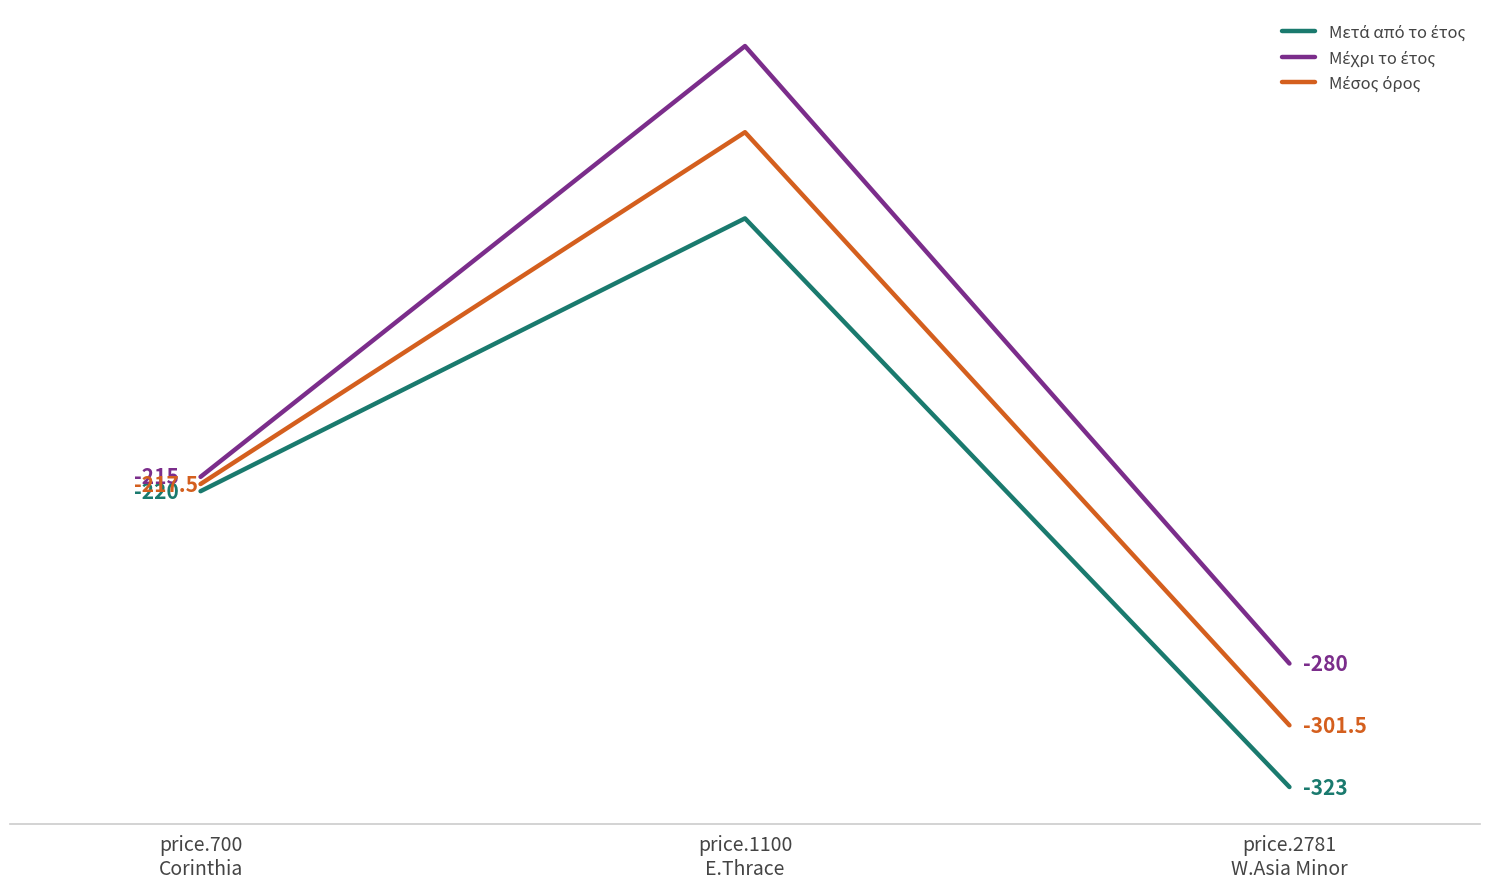

Does the chart have visible grid lines?

No